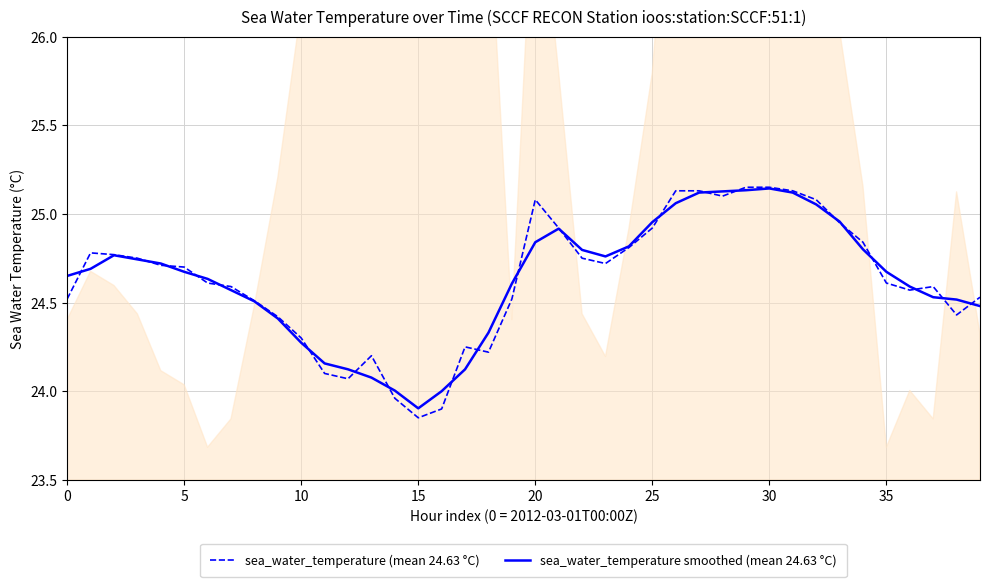

Is it true that sea_water_temperature smoothed (mean 24.63 °C) equals 10.8 at 30?

False